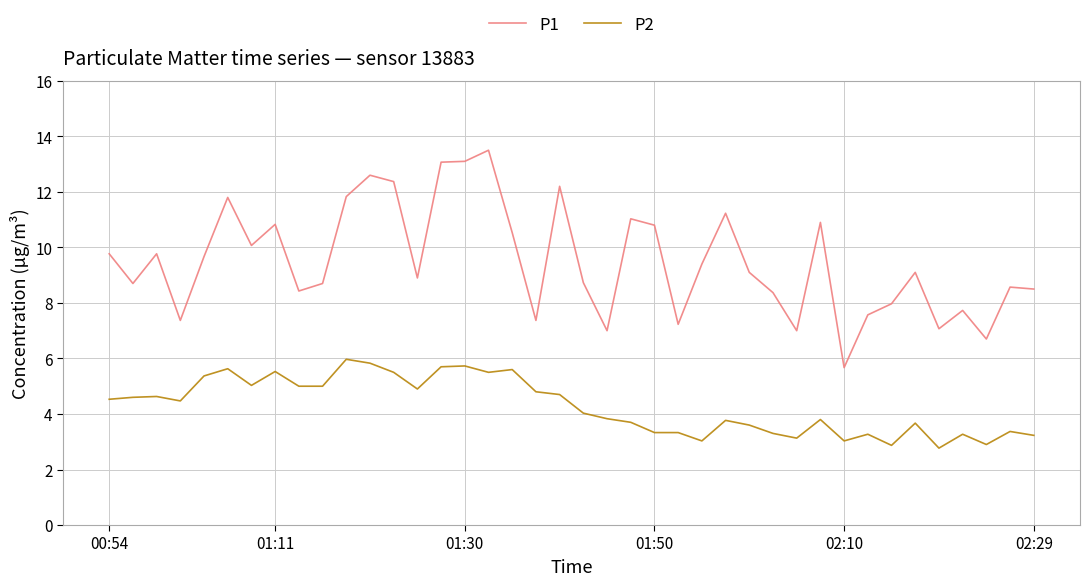

What is the maximum value shown in the chart?

13.5